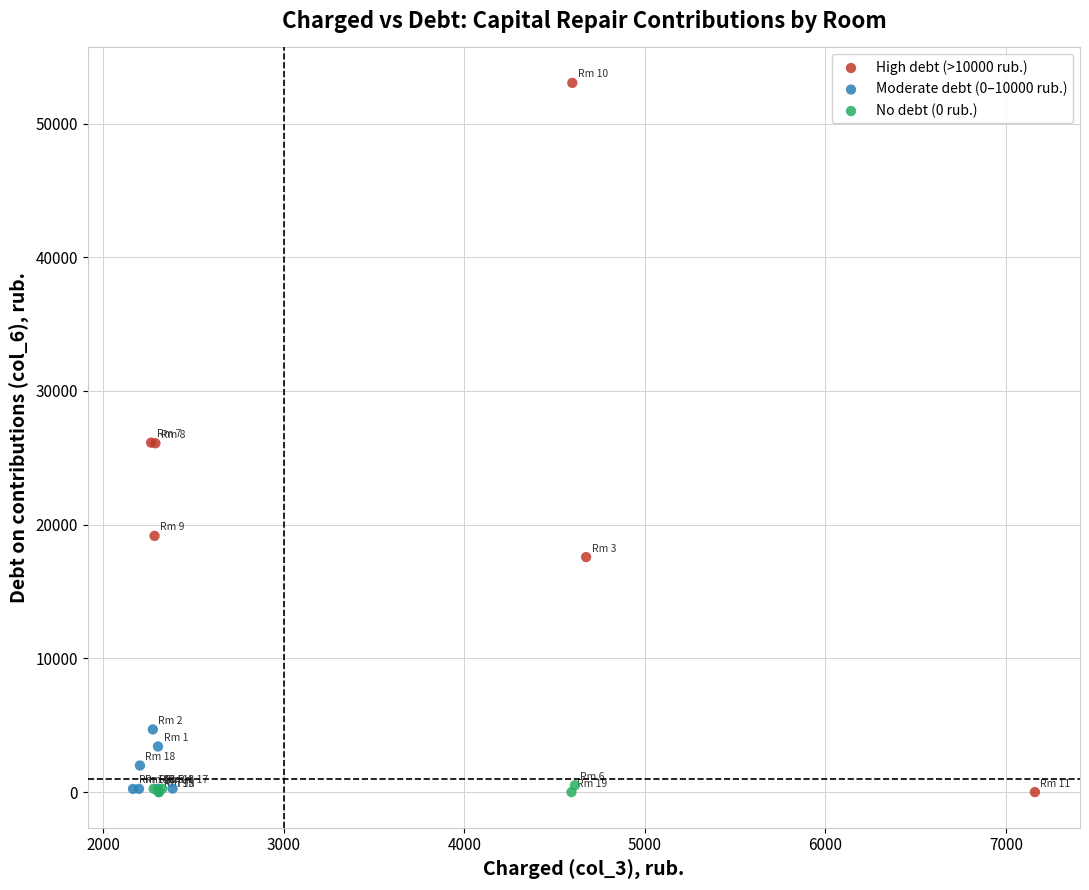

Which series contains the highest Y value?

High debt (>10000 rub.)